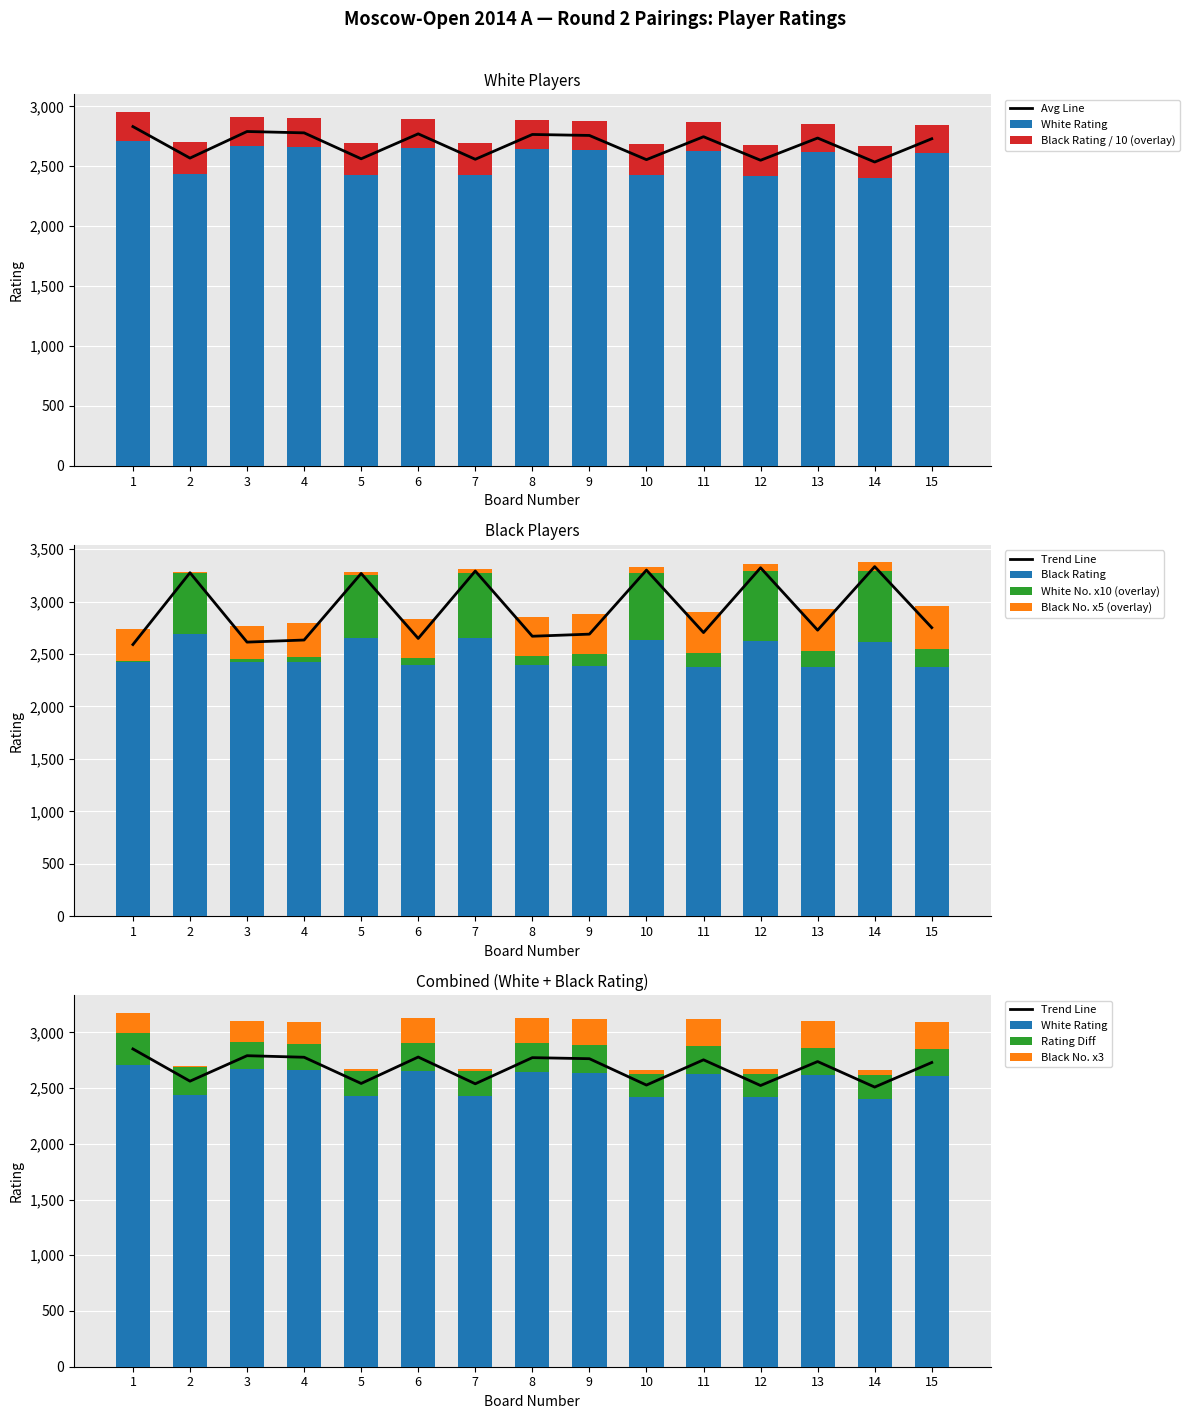

Which series has the largest range (max minus min)?

White No.